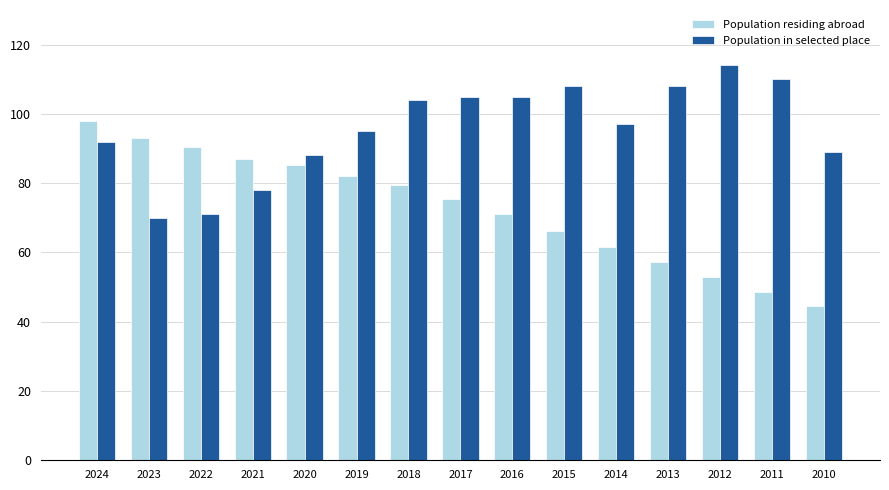

What is the maximum value for Population in selected place?

114.0